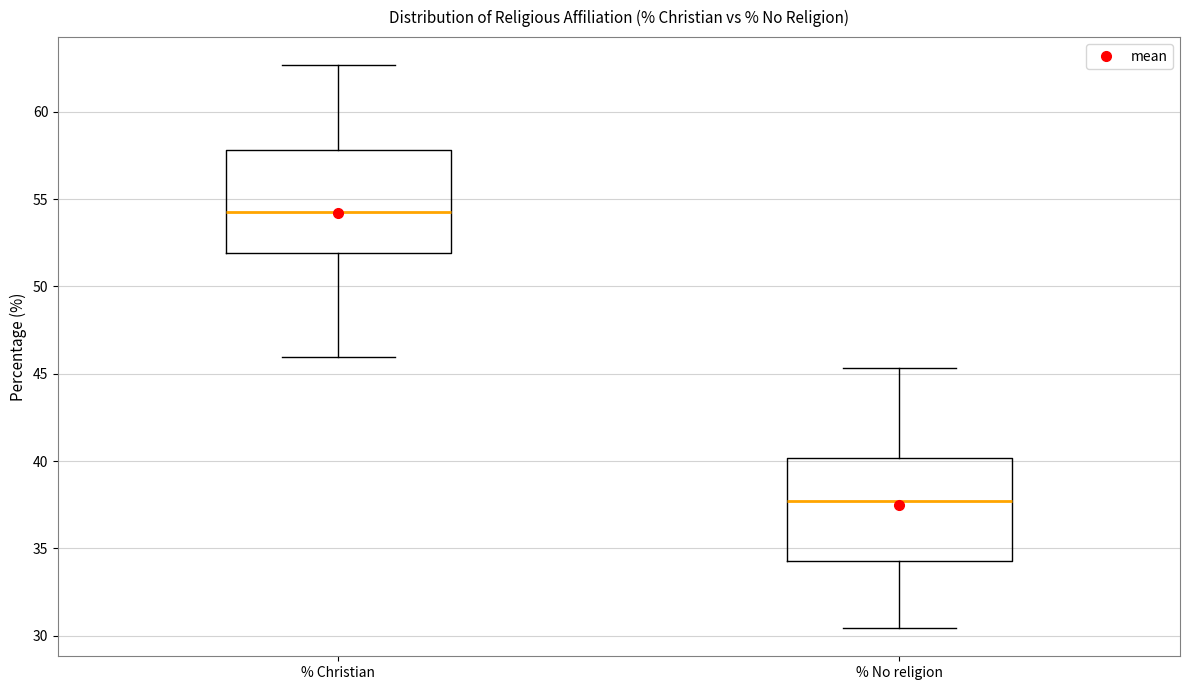

Where is the lower edge of the box for % No religion on the y-axis? The values are not printed on the chart, so give them approximately, as read against the axis.

34.5